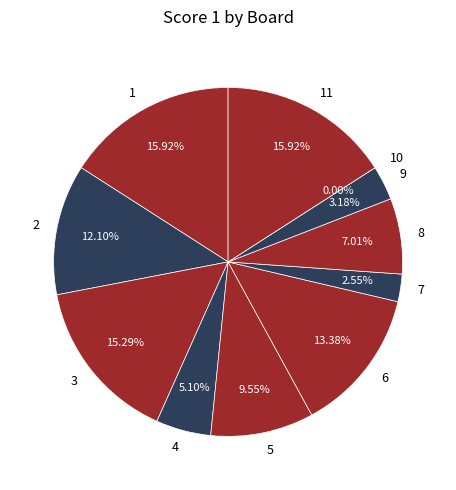

How much of the chart is everything except 2?

87.9%